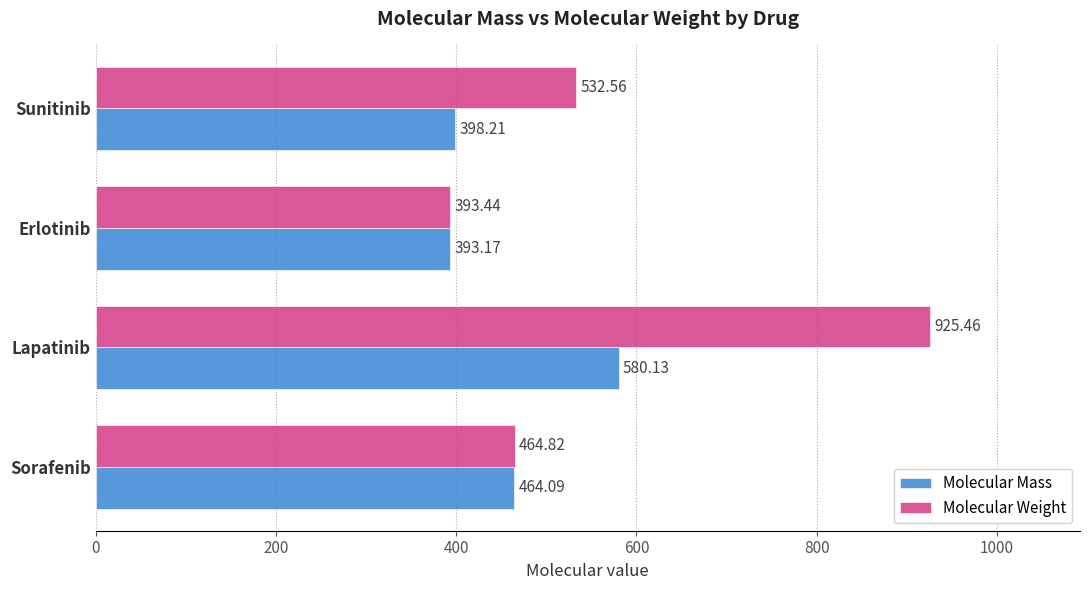

What are all the series names shown in the legend?

Molecular Mass, Molecular Weight